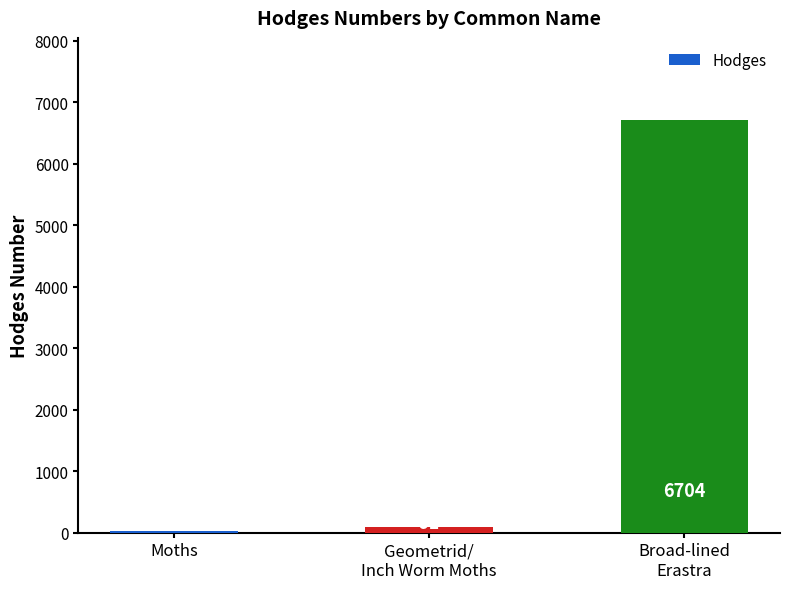

How many data points does each series have?

3